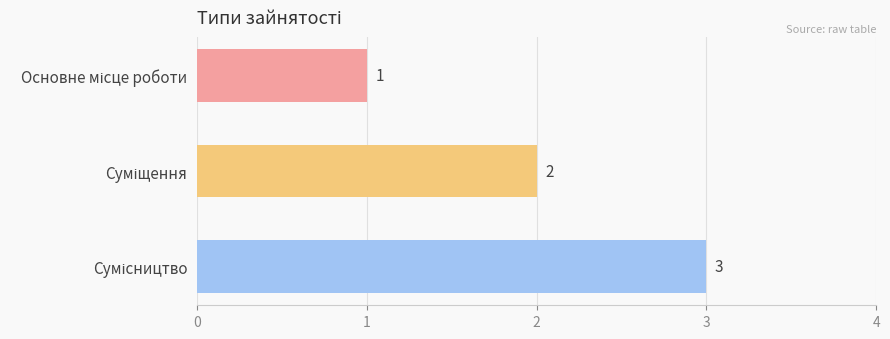

What is the minimum value shown in the chart?

1